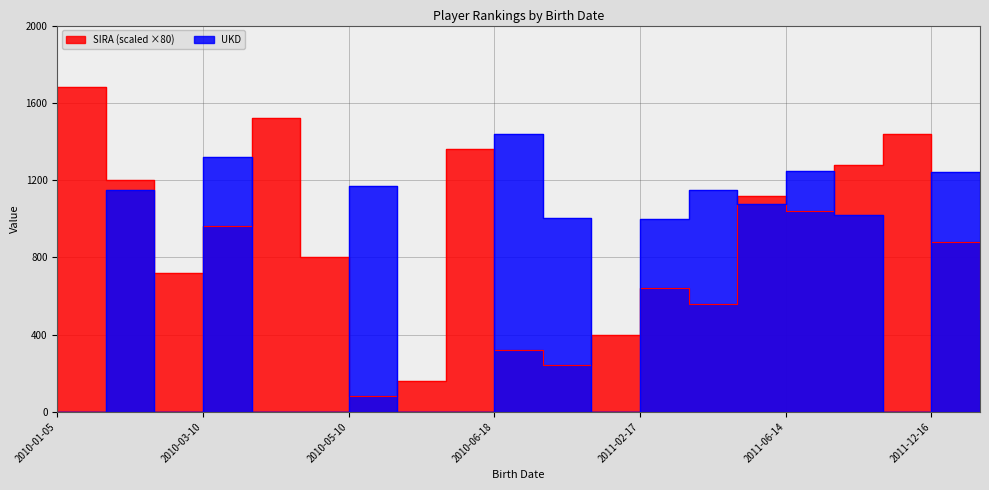

What is the difference between the maximum and minimum values in the UKD series?

1437